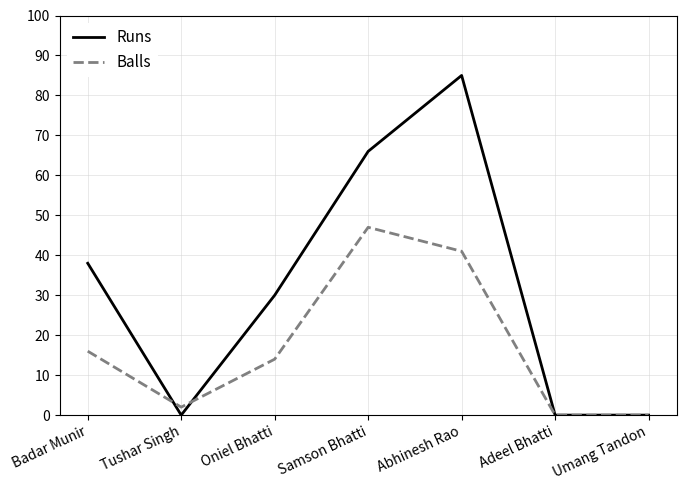

Where is Runs nearest to the value 42?

Badar Munir